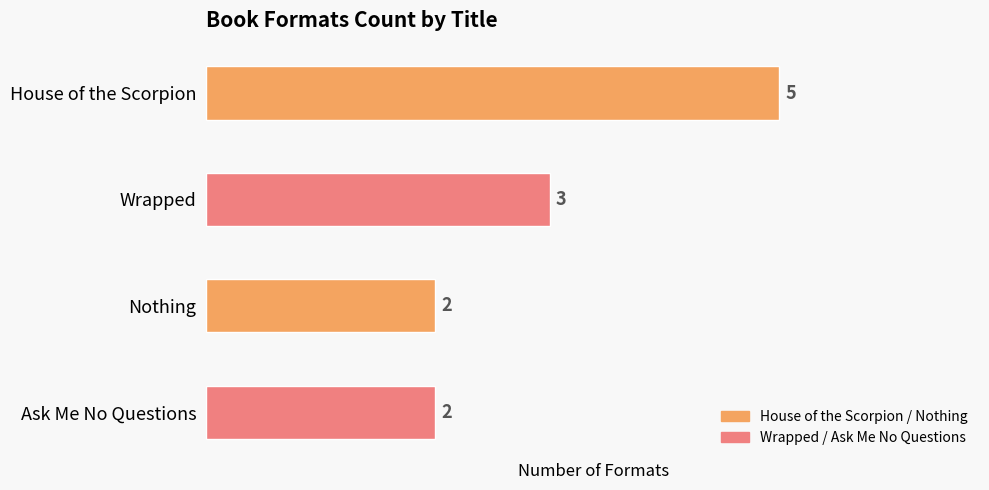

Reading top to bottom, transcribe all the data shown in this chart.

5	3	2	2